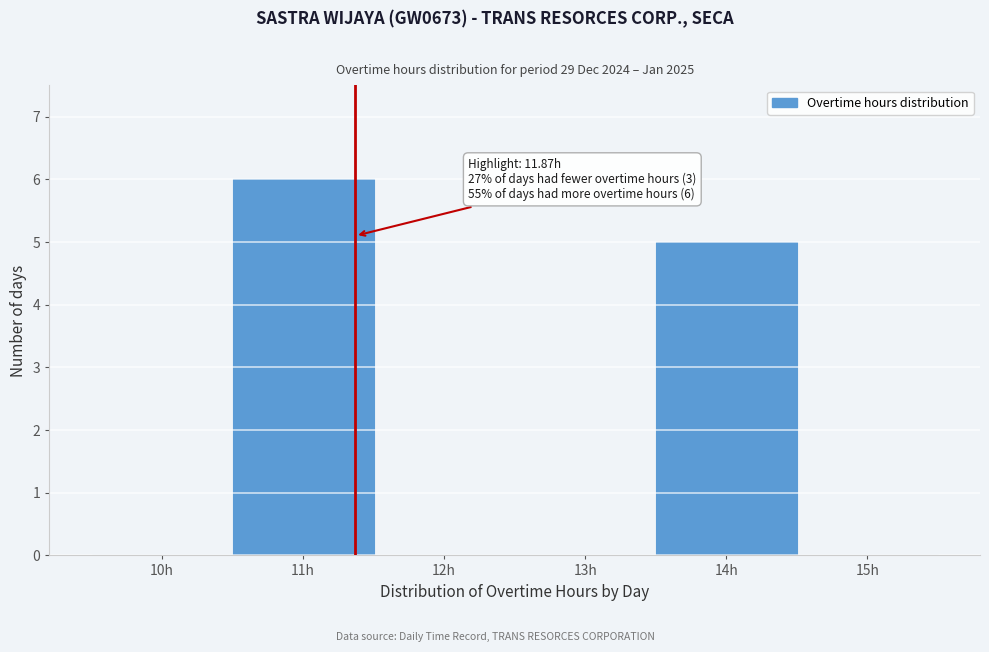

Reading left to right, transcribe all the data shown in this chart.

10h=0	11h=6	12h=0	13h=0	14h=5	15h=0